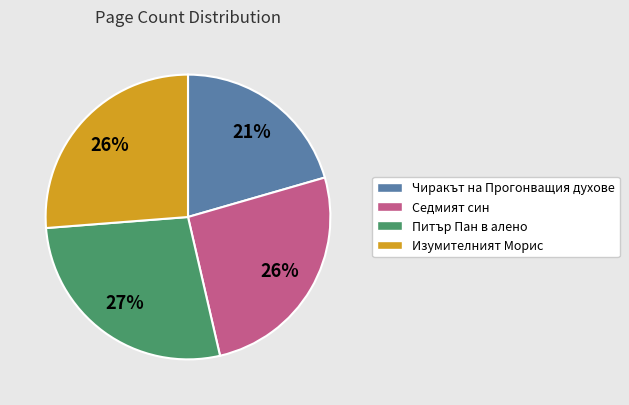

Does any single category account for the majority?

No